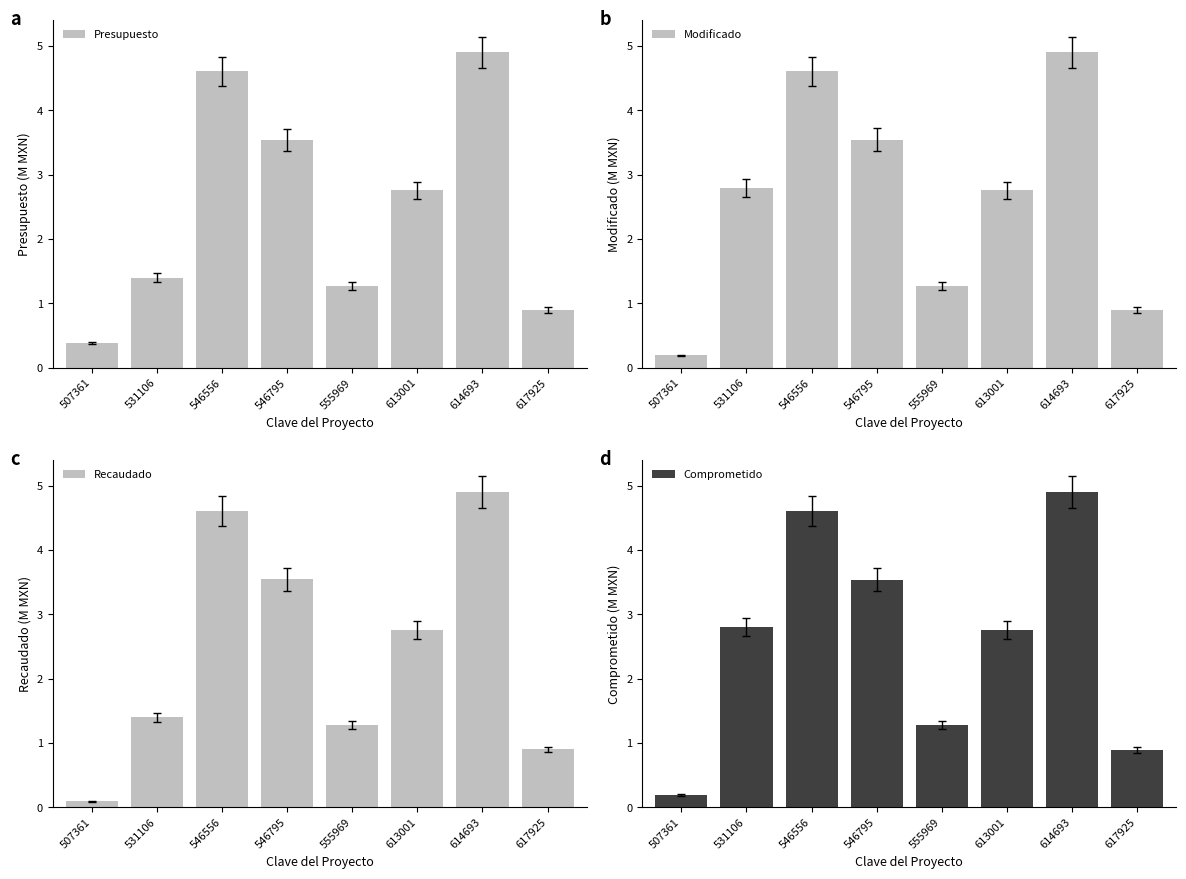

The Recaudado series shows 1.4 at 531106. True or false?

True